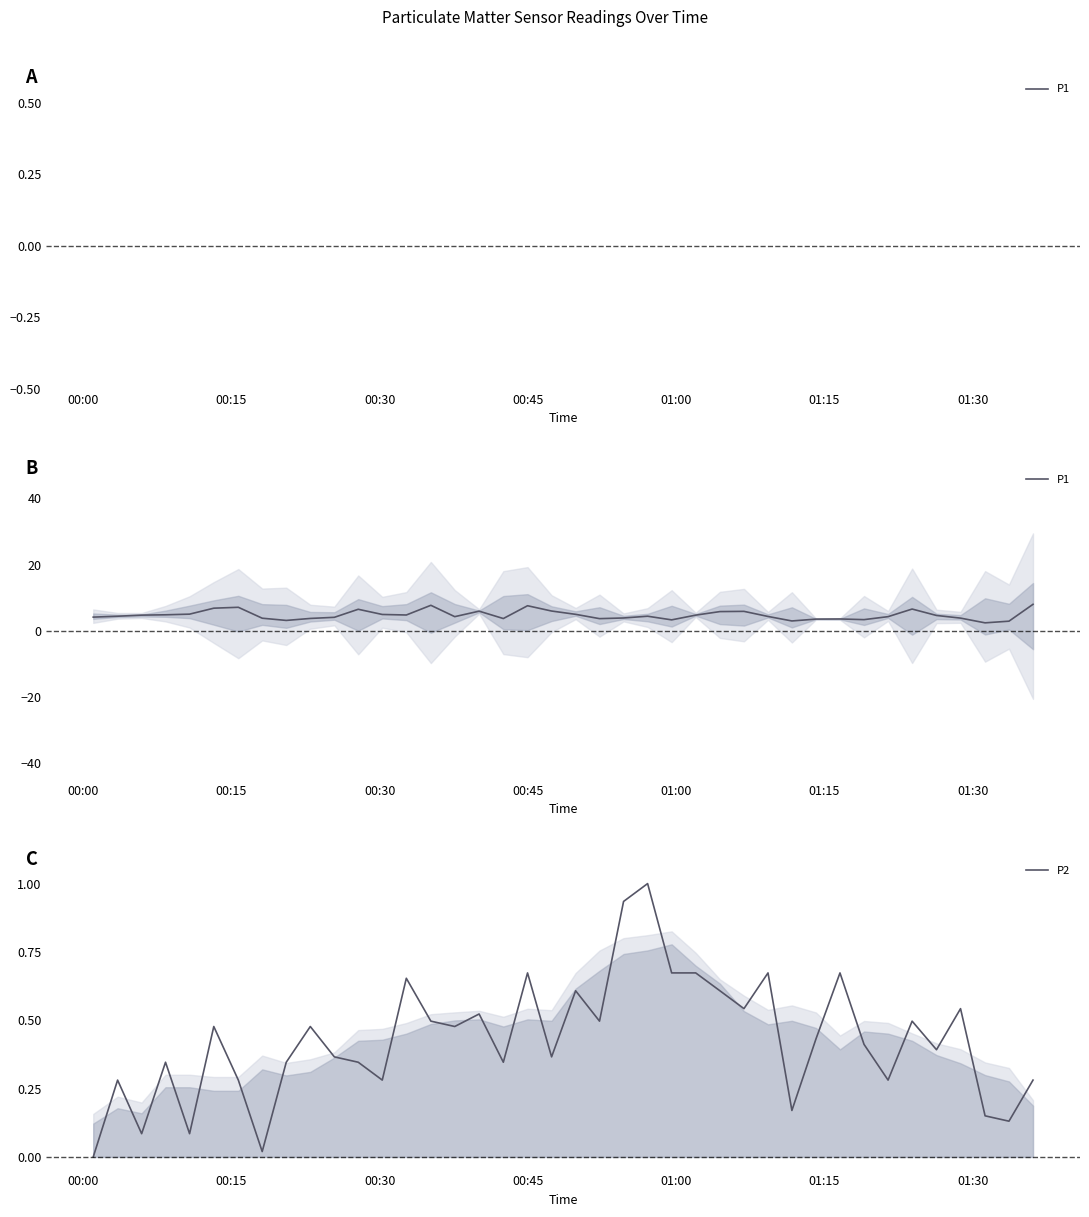

What is the sum of all P2 values?

17.1